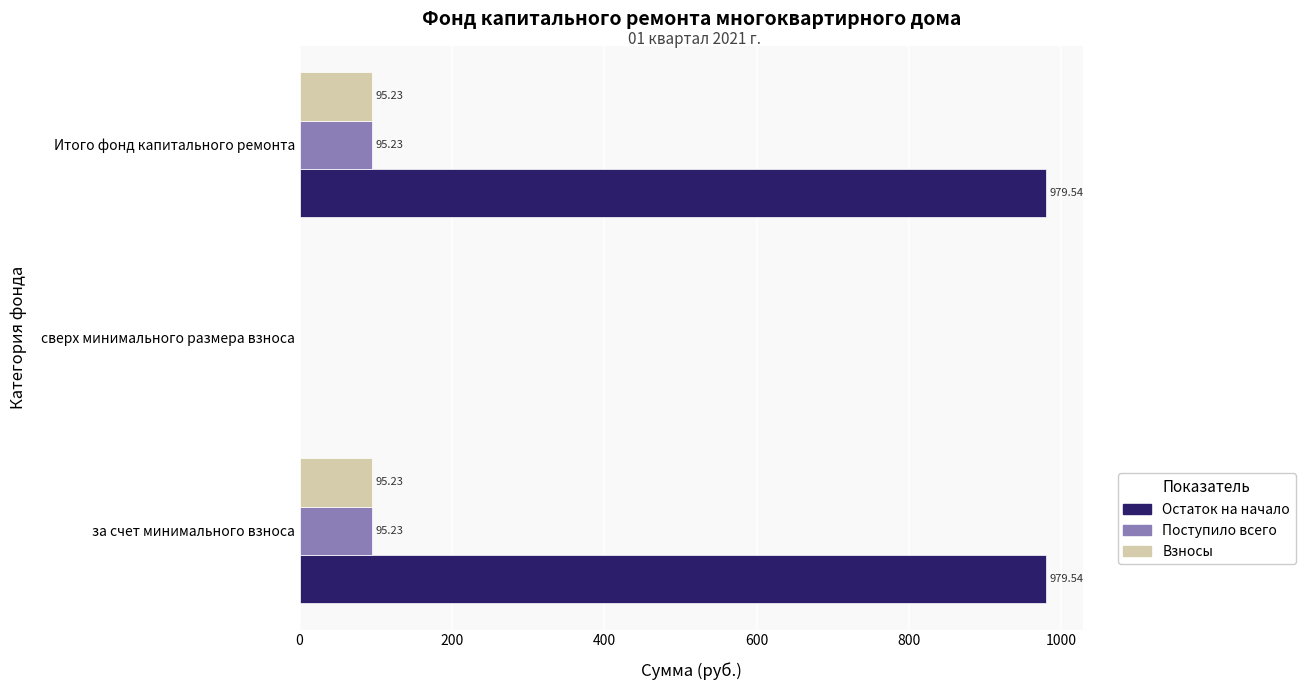

Is the value of Остаток на начало at сверх минимального размера взноса greater than the value of Взносы at Итого фонд капитального ремонта?

No